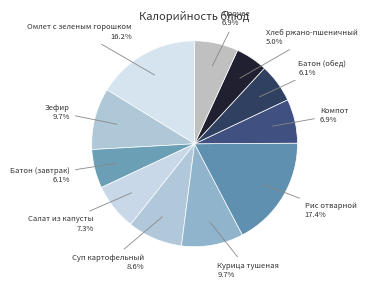

Is there any slice that represents more than half of the pie?

No